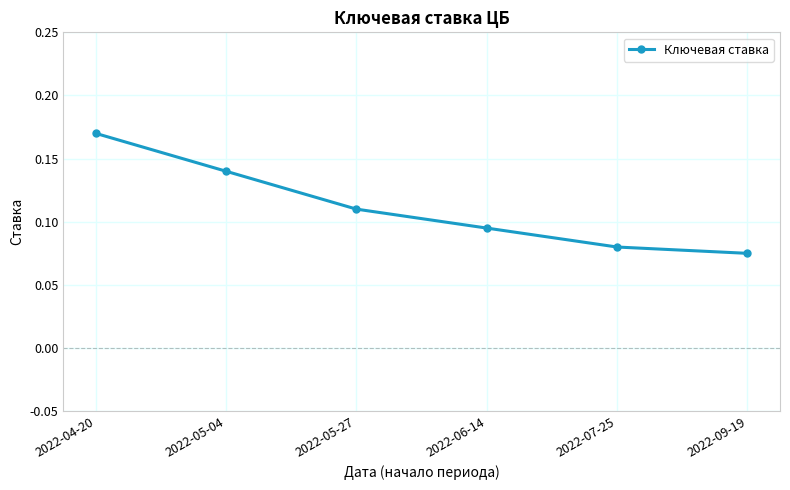

Between 2022-04-20 and 2022-06-14, which is larger?

2022-04-20